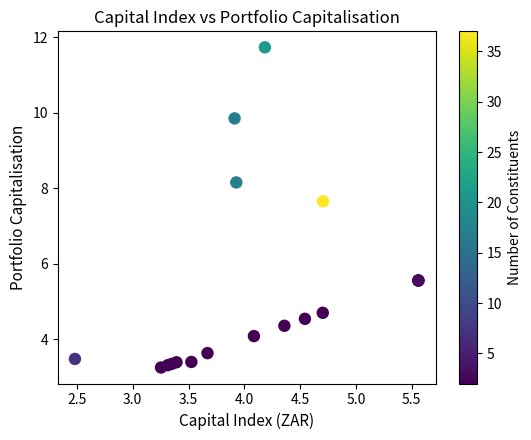

What Y value in the scatter plot is closest to 7?

7.7